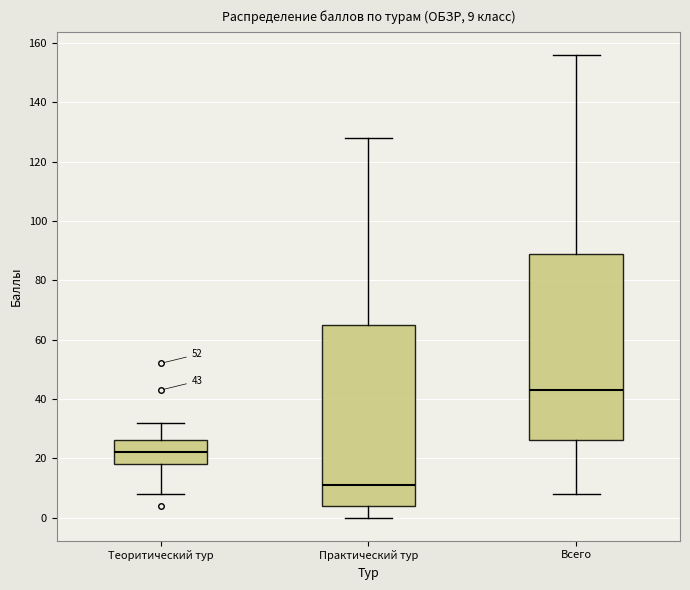

Comparing the boxes themselves (not the whiskers), which one is the tallest?

Всего